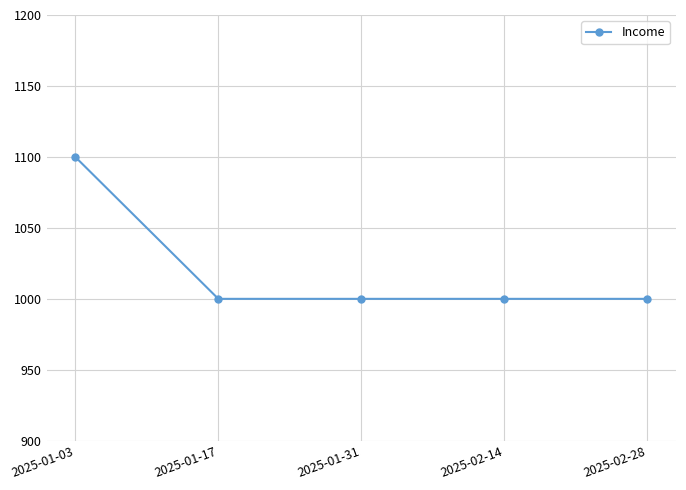

How many lines are shown in the chart?

1